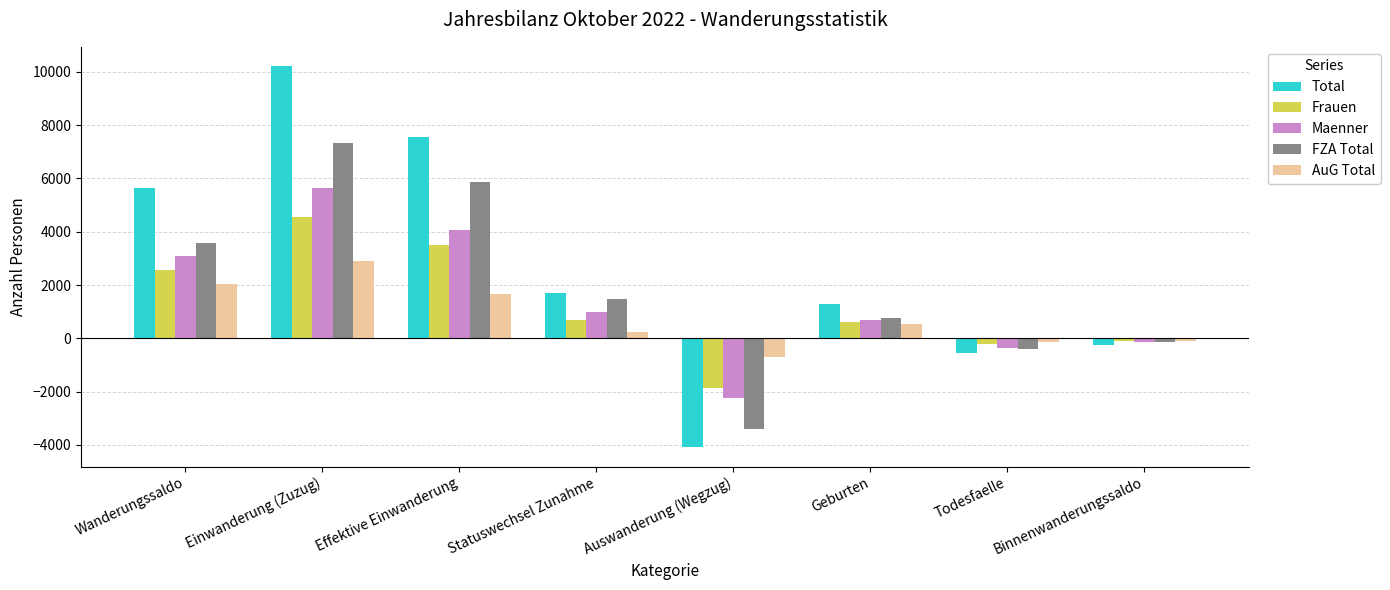

Which series has the largest range (max minus min)?

Total